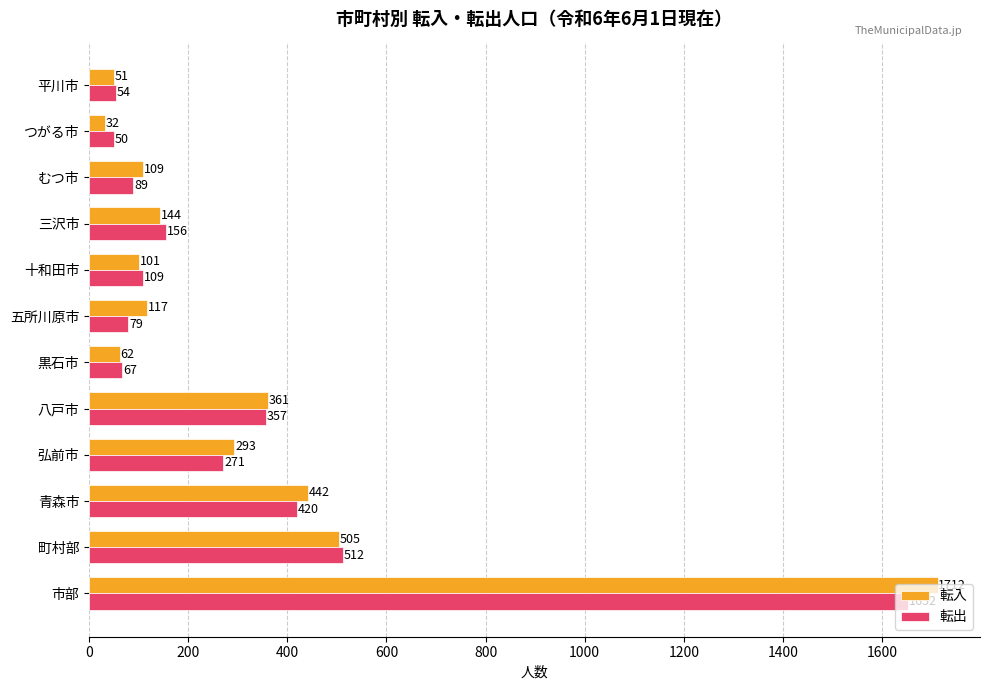

What is the sum of all 転出 values?

3816